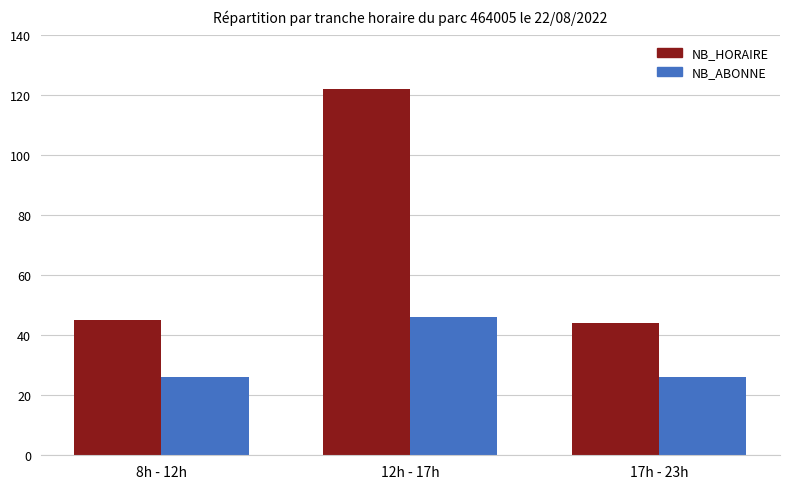

True or false: NB_ABONNE has a value of 43 at 17h - 23h.

False